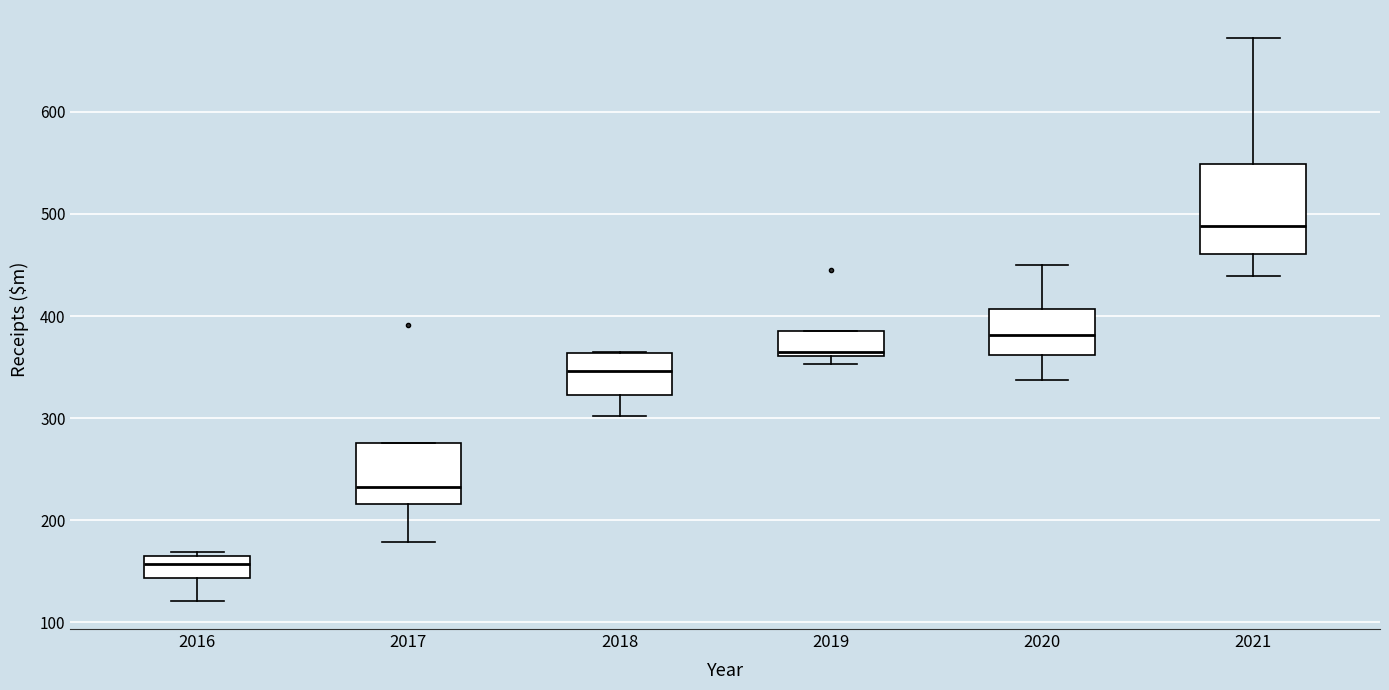

Reading left to right, read every box against the y-axis: the position of its median line, the range the box covers, and the ends of its whiskers. The values are not printed on the chart, so give them approximately, as read against the axis.

2016: median 160 (inside the box), box 140 to 160, whiskers 120 to 170
2017: median 230, box 220 to 280, whiskers 180 to 280
2018: median 350, box 320 to 360, whiskers 300 to 360
2019: median 360 (just above the box's lower edge), box 360 to 390, whiskers 350 to 390
2020: median 380, box 360 to 410, whiskers 340 to 450
2021: median 490, box 460 to 550, whiskers 440 to 670